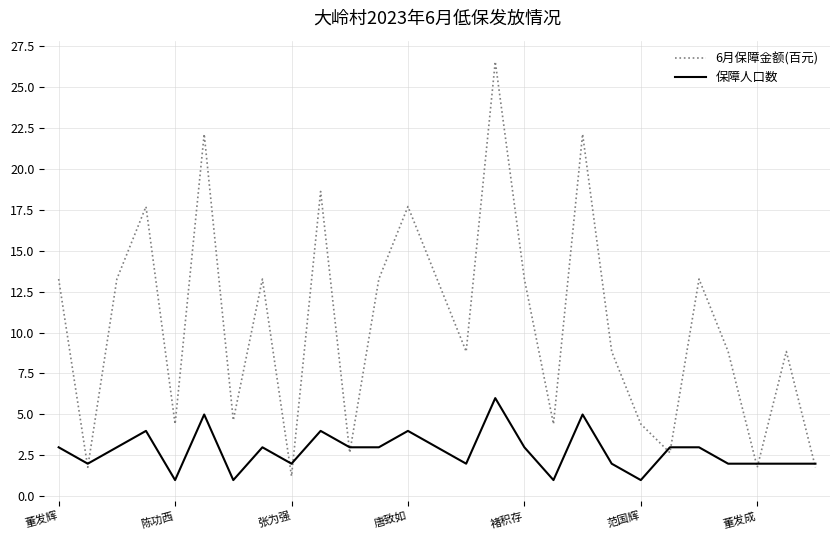

True or false: 6月保障金额(百元) has more than 2 points higher than both neighbors.

True